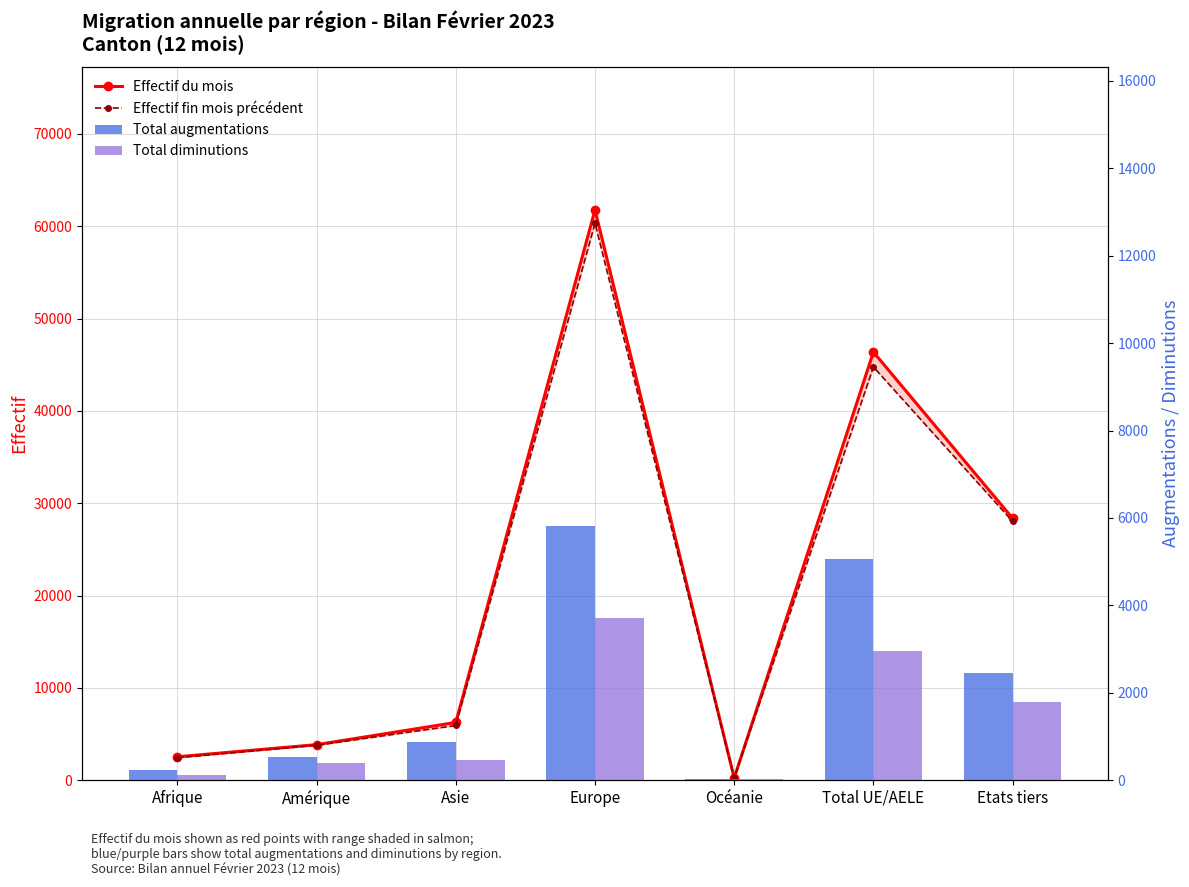

What is the spread (max minus min) of values at Etats tiers?

26569